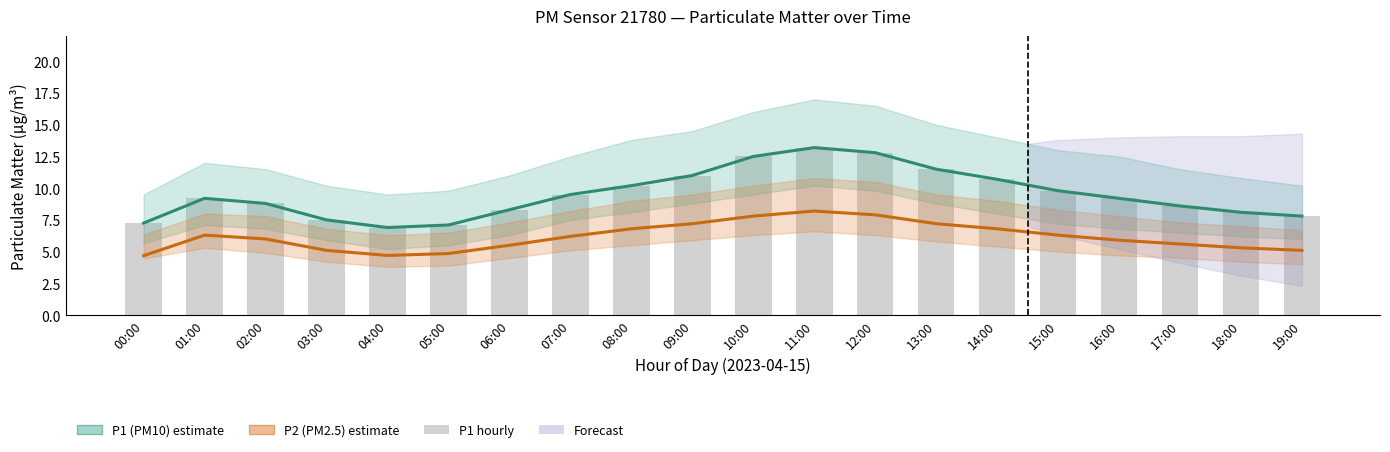

Is the value of P1 (PM10) estimate at 07:00 greater than the value of P1 hourly at 14:00?

No